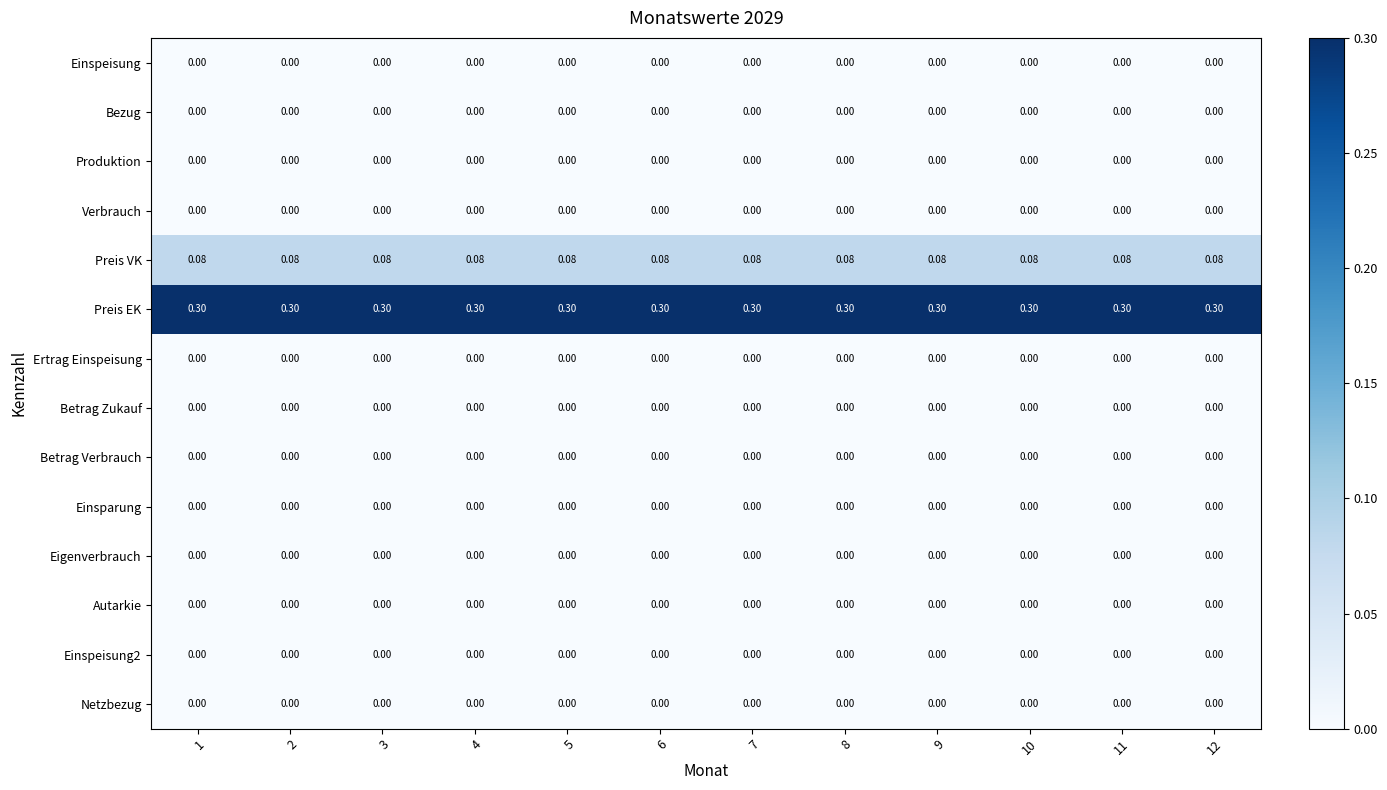

Reading left to right, list all the values displayed in this chart.

Einspeisung: 1=0.0	2=0.0	3=0.0	4=0.0	5=0.0	6=0.0	7=0.0	8=0.0	9=0.0	10=0.0	11=0.0	12=0.0
Bezug: 1=0.0	2=0.0	3=0.0	4=0.0	5=0.0	6=0.0	7=0.0	8=0.0	9=0.0	10=0.0	11=0.0	12=0.0
Produktion: 1=0.0	2=0.0	3=0.0	4=0.0	5=0.0	6=0.0	7=0.0	8=0.0	9=0.0	10=0.0	11=0.0	12=0.0
Verbrauch: 1=0.0	2=0.0	3=0.0	4=0.0	5=0.0	6=0.0	7=0.0	8=0.0	9=0.0	10=0.0	11=0.0	12=0.0
Preis VK: 1=0.1	2=0.1	3=0.1	4=0.1	5=0.1	6=0.1	7=0.1	8=0.1	9=0.1	10=0.1	11=0.1	12=0.1
Preis EK: 1=0.3	2=0.3	3=0.3	4=0.3	5=0.3	6=0.3	7=0.3	8=0.3	9=0.3	10=0.3	11=0.3	12=0.3
Ertrag Einspeisung: 1=0.0	2=0.0	3=0.0	4=0.0	5=0.0	6=0.0	7=0.0	8=0.0	9=0.0	10=0.0	11=0.0	12=0.0
Betrag Zukauf: 1=0.0	2=0.0	3=0.0	4=0.0	5=0.0	6=0.0	7=0.0	8=0.0	9=0.0	10=0.0	11=0.0	12=0.0
Betrag Verbrauch: 1=0.0	2=0.0	3=0.0	4=0.0	5=0.0	6=0.0	7=0.0	8=0.0	9=0.0	10=0.0	11=0.0	12=0.0
Einsparung: 1=0.0	2=0.0	3=0.0	4=0.0	5=0.0	6=0.0	7=0.0	8=0.0	9=0.0	10=0.0	11=0.0	12=0.0
Eigenverbrauch: 1=0.0	2=0.0	3=0.0	4=0.0	5=0.0	6=0.0	7=0.0	8=0.0	9=0.0	10=0.0	11=0.0	12=0.0
Autarkie: 1=0.0	2=0.0	3=0.0	4=0.0	5=0.0	6=0.0	7=0.0	8=0.0	9=0.0	10=0.0	11=0.0	12=0.0
Einspeisung2: 1=0.0	2=0.0	3=0.0	4=0.0	5=0.0	6=0.0	7=0.0	8=0.0	9=0.0	10=0.0	11=0.0	12=0.0
Netzbezug: 1=0.0	2=0.0	3=0.0	4=0.0	5=0.0	6=0.0	7=0.0	8=0.0	9=0.0	10=0.0	11=0.0	12=0.0